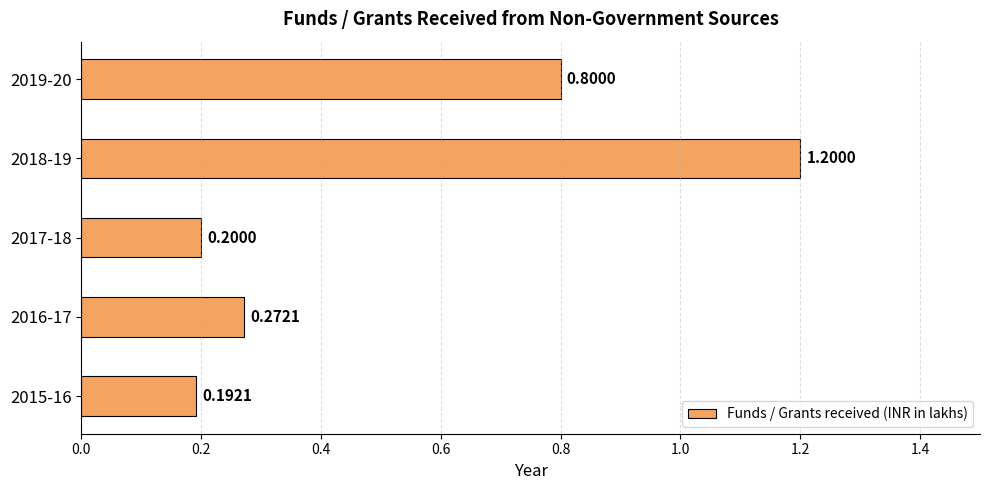

List the labels in order of value, smallest first.

2015-16, 2017-18, 2016-17, 2019-20, 2018-19